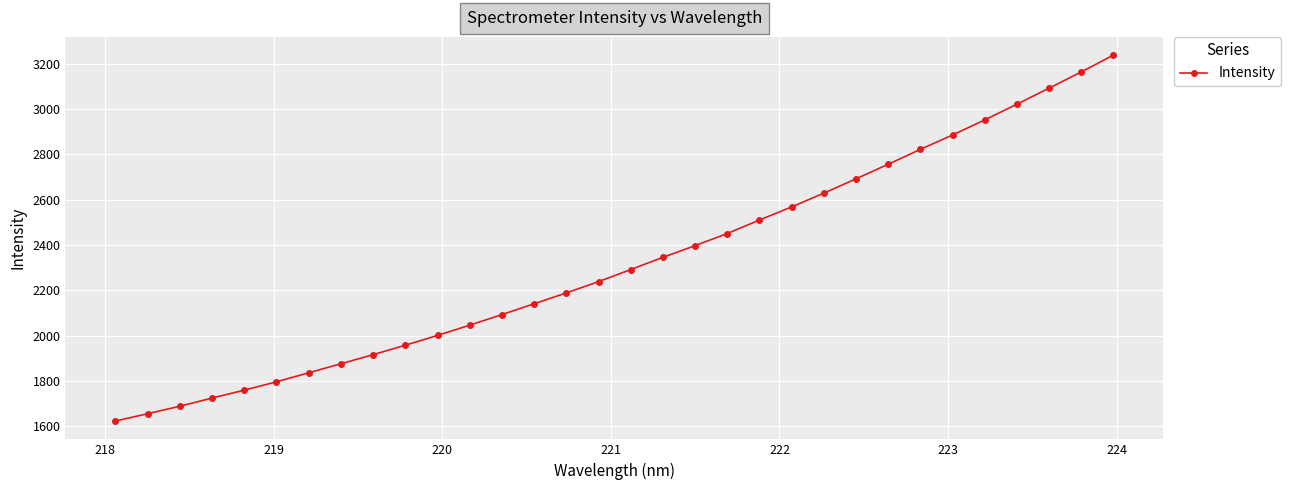

What is the sum of all values?

74367.3